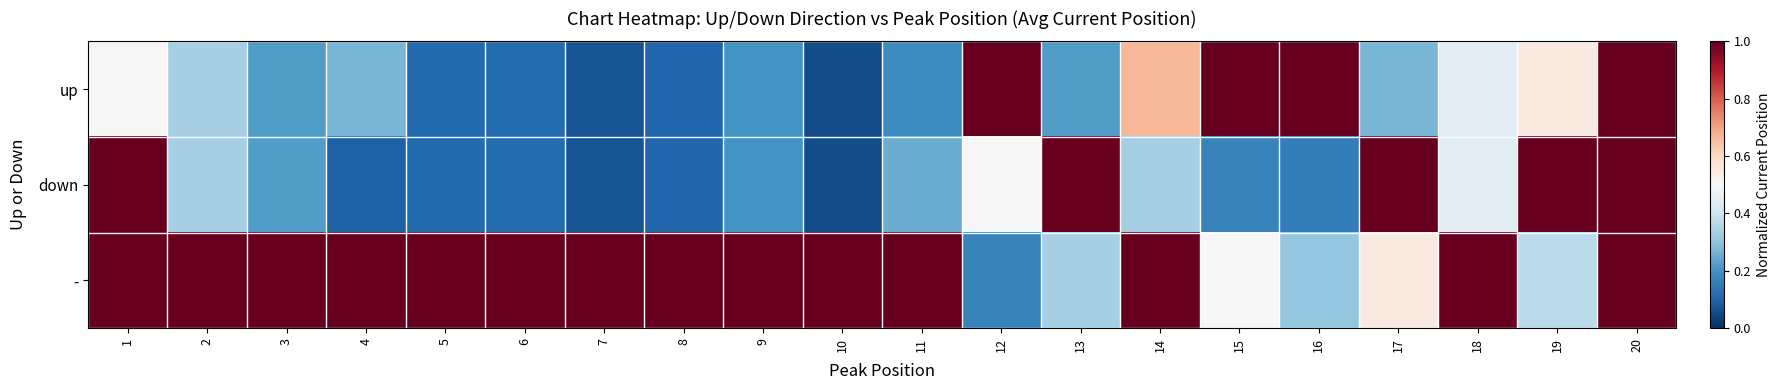

At how many categories does at least one series exceed 0?

20